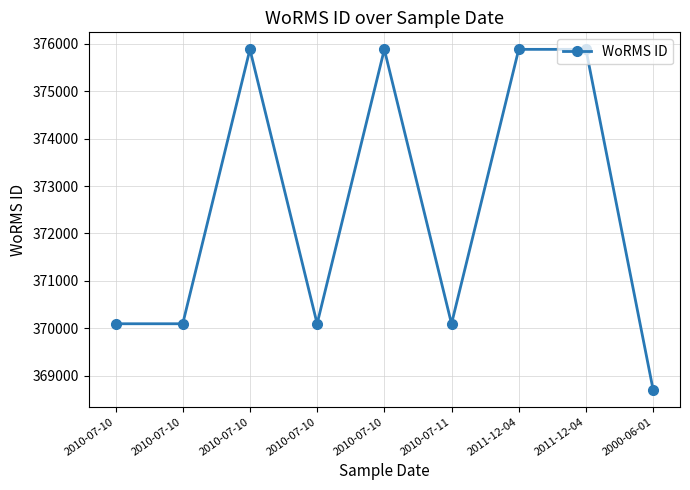

Where is the data nearest to the value 372293?

2010-07-10